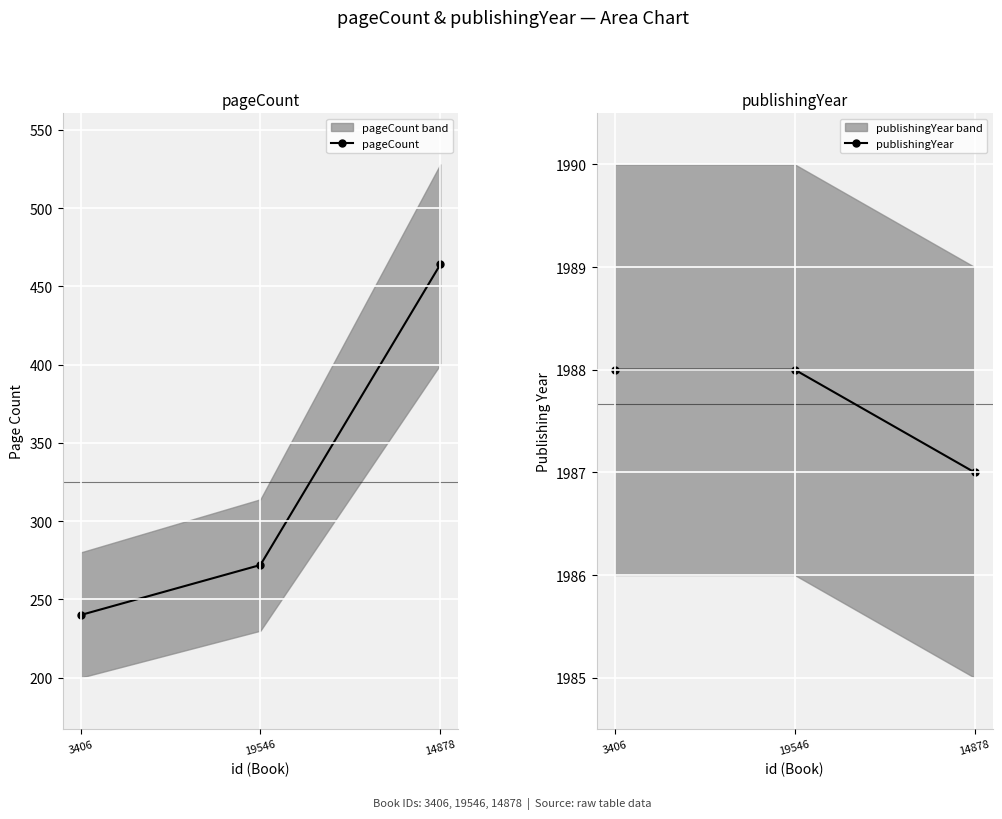

Reading left to right, extract all data points from this chart.

pageCount: 240	272	464
publishingYear: 1988	1988	1987